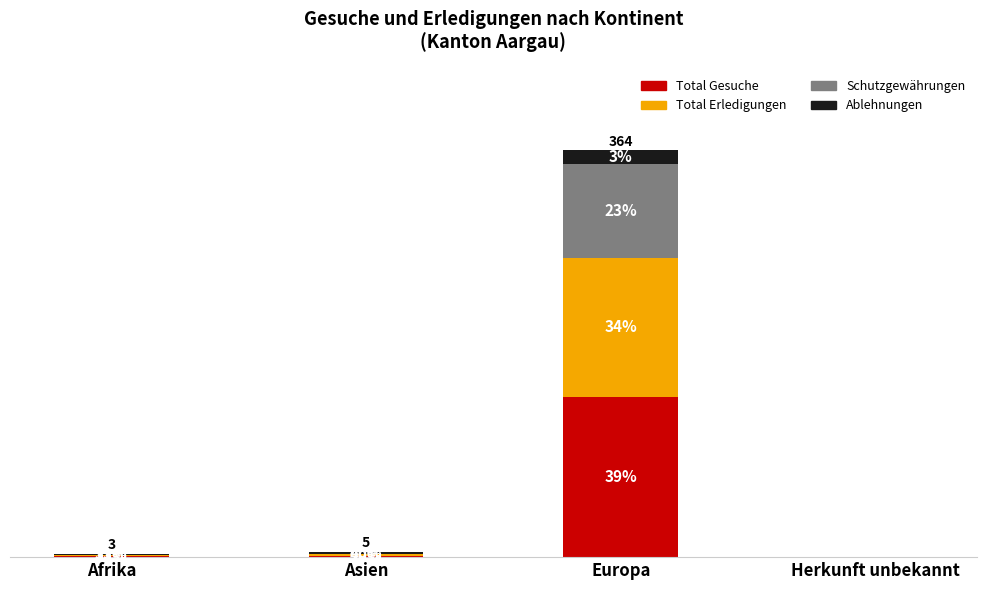

What is the average value of the Ablehnungen series?

4